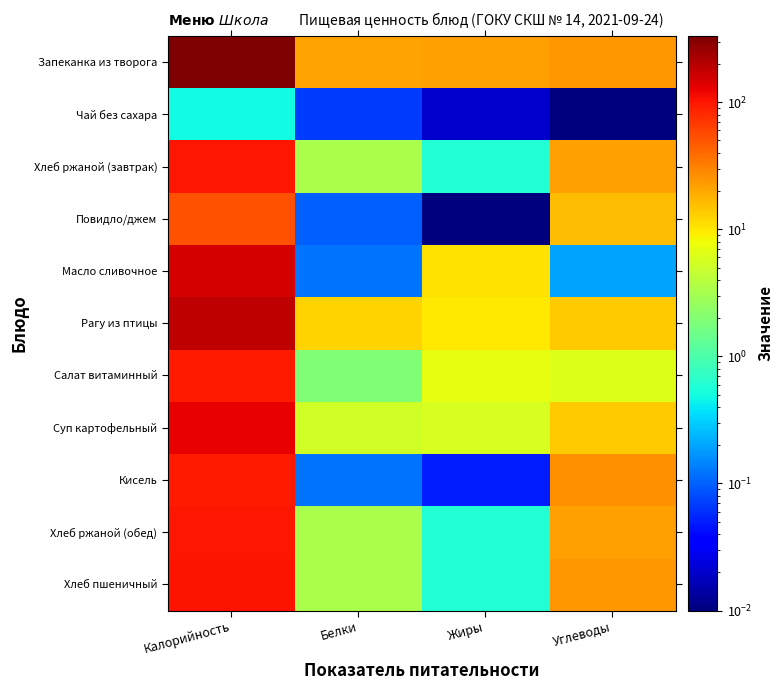

Reading left to right, list all the values displayed in this chart.

Запеканка из творога: Калорийность=331.7	Белки=21.7	Жиры=22.5	Углеводы=23.9
Чай без сахара: Калорийность=0.5	Белки=0.1	Жиры=0.0	Углеводы=0.0
Хлеб ржаной (завтрак): Калорийность=98.4	Белки=3.3	Жиры=0.6	Углеводы=22.2
Повидло/джем: Калорийность=52.5	Белки=0.1	Жиры=0.0	Углеводы=16.2
Масло сливочное: Калорийность=150.2	Белки=0.1	Жиры=10.9	Углеводы=0.2
Рагу из птицы: Калорийность=180.8	Белки=12.6	Жиры=9.8	Углеводы=13.9
Салат витаминный: Калорийность=97.5	Белки=2.0	Жиры=7.1	Углеводы=6.4
Суп картофельный: Калорийность=129.5	Белки=5.3	Жиры=5.9	Углеводы=13.4
Кисель: Калорийность=96.4	Белки=0.1	Жиры=0.1	Углеводы=25.9
Хлеб ржаной (обед): Калорийность=98.4	Белки=3.3	Жиры=0.6	Углеводы=22.2
Хлеб пшеничный: Калорийность=105.0	Белки=3.3	Жиры=0.6	Углеводы=24.1